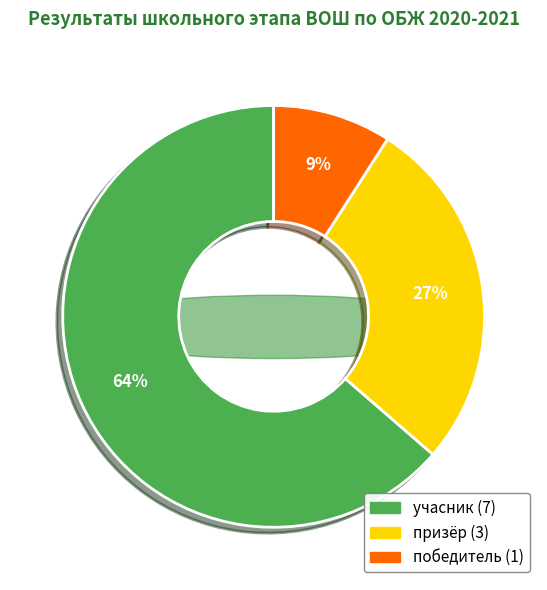

How much of the chart is everything except победитель?

90.9%